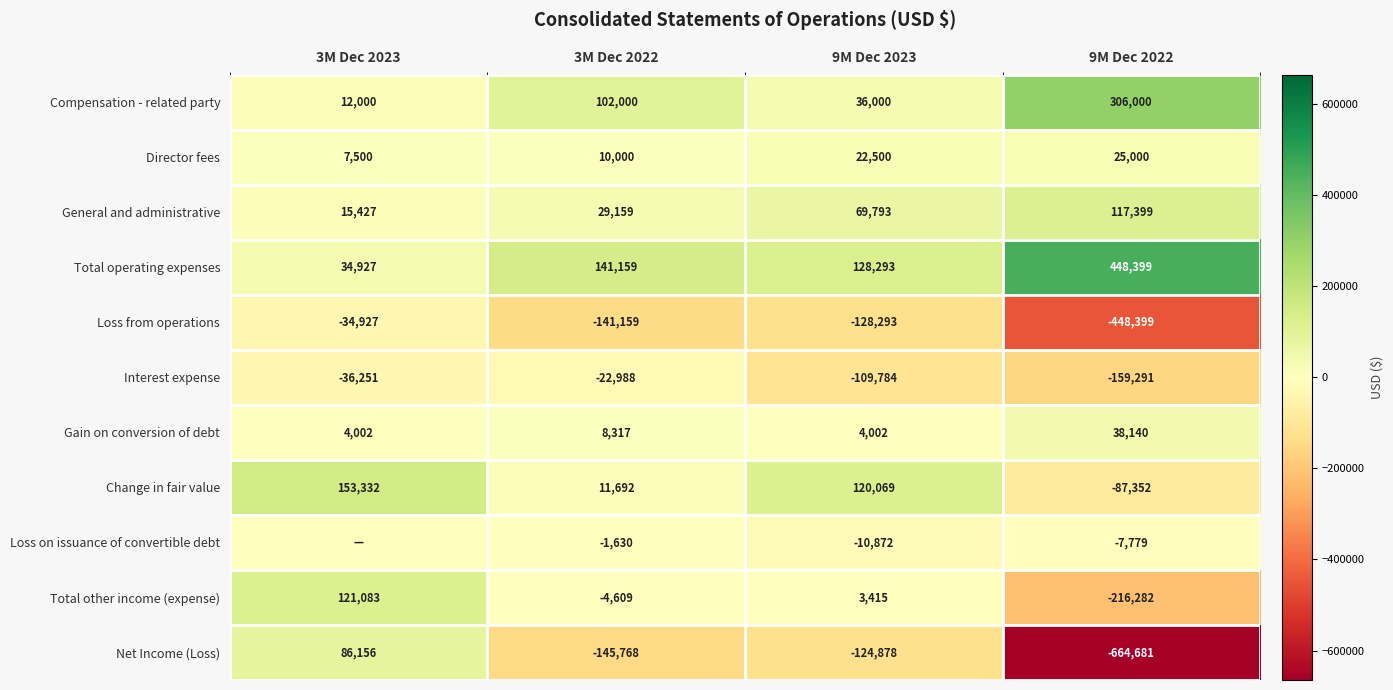

Is it true that Net Income (Loss) equals -664681 at 9M Dec 2022?

True